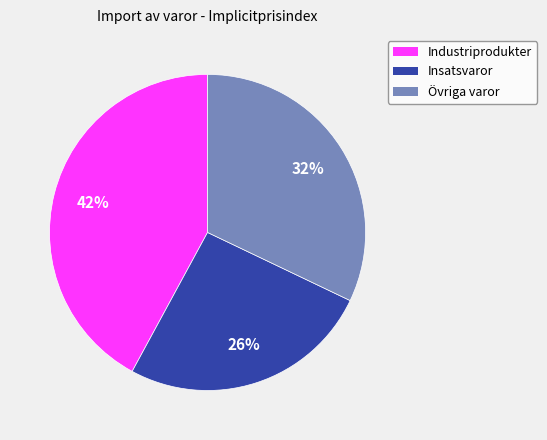

What is the ratio of the value at Övriga varor to the value at Industriprodukter?

0.8